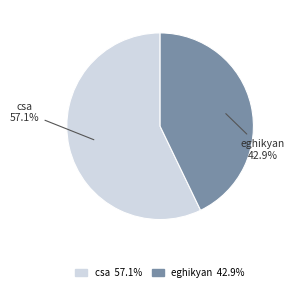

Combined, do csa and eghikyan account for over 50%?

Yes